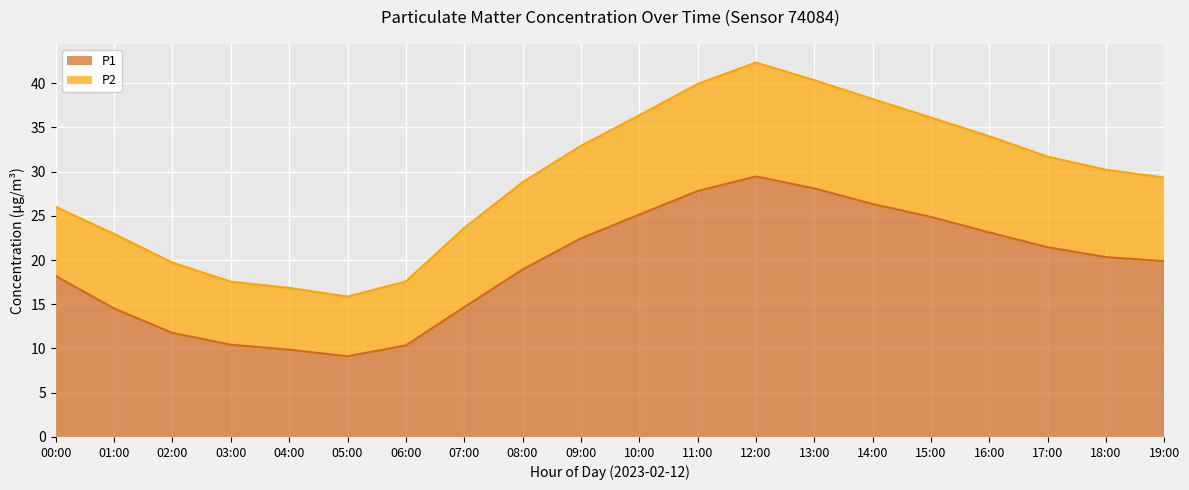

What is the average value of the P1 series?

19.3